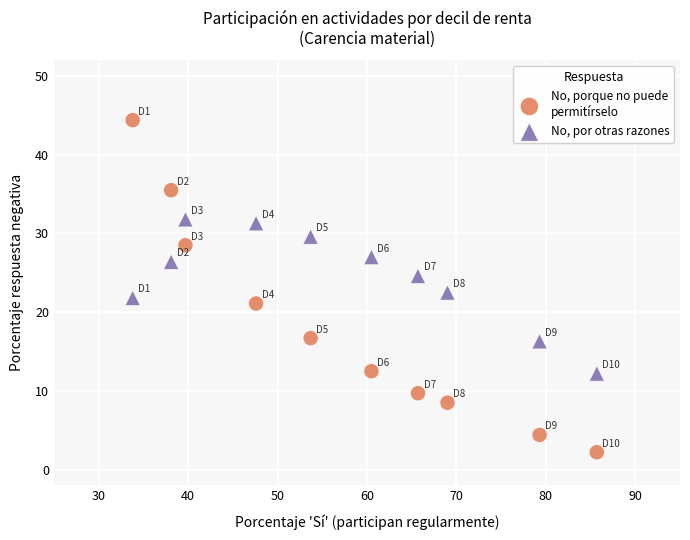

Across all data points, what is the range of Y values (max minus min)?

42.2